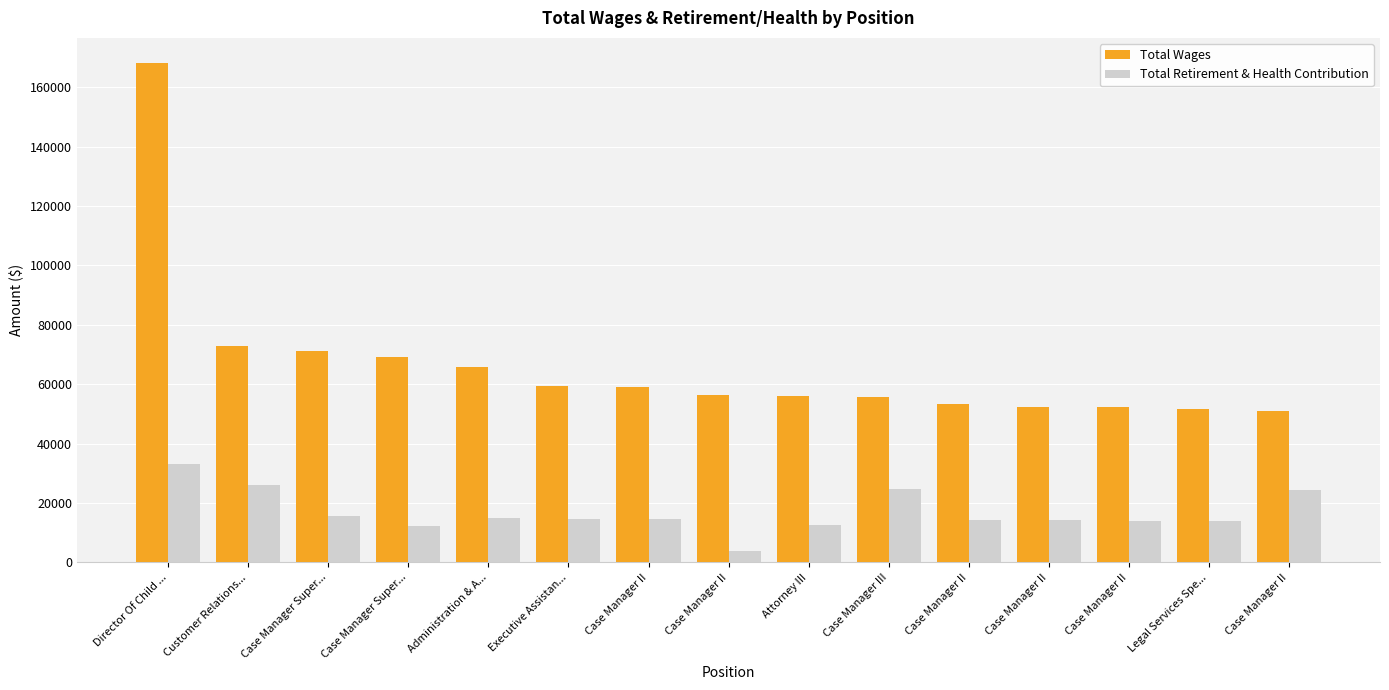

True or false: Total Wages has a value of 21148 at Case Manager II.

False